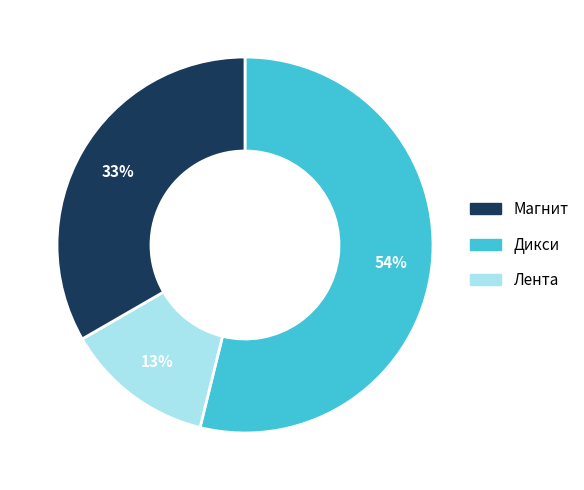

To the nearest percent, what is the average slice percentage?

33%